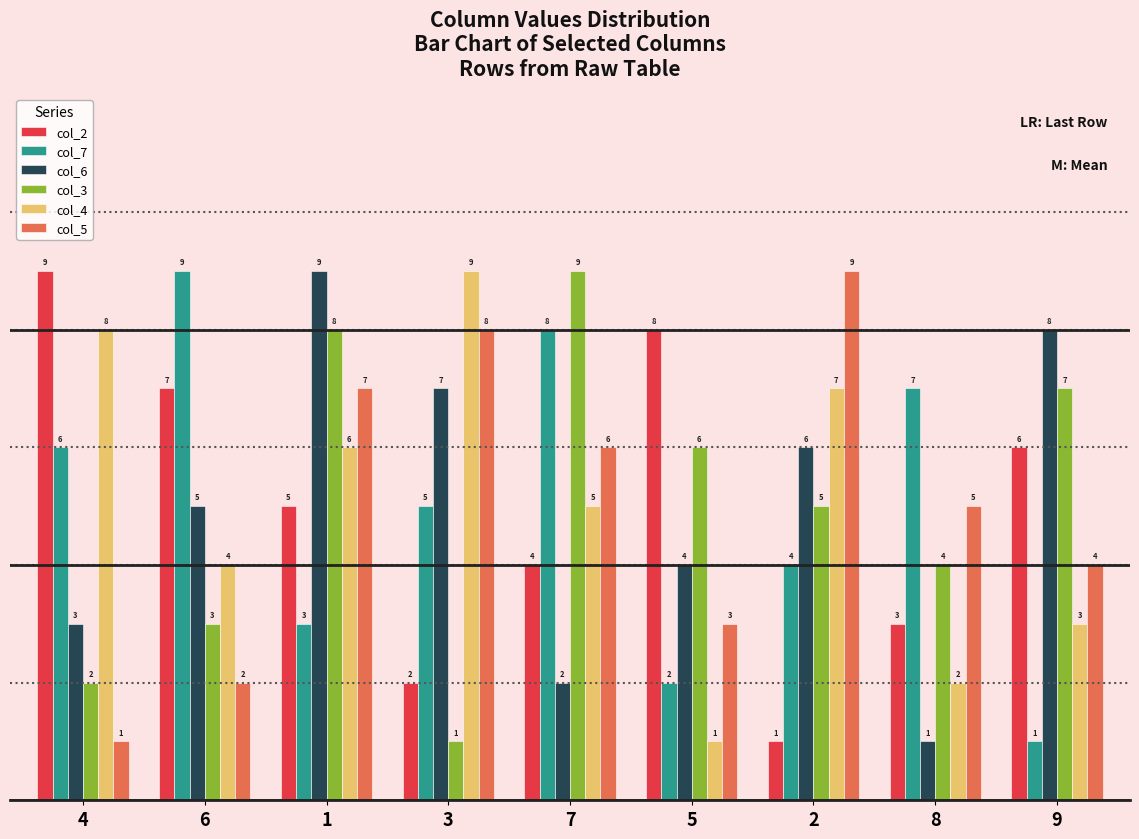

What is the approximate value of col_2 at 7?

4